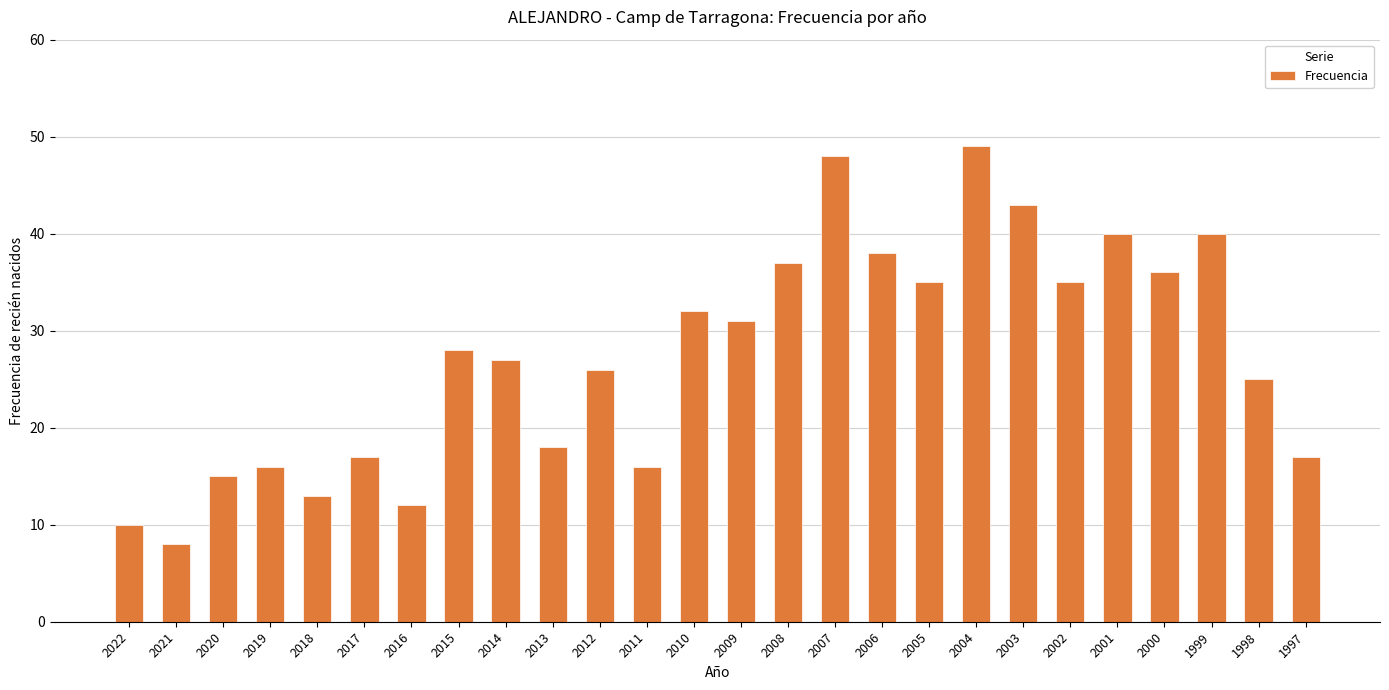

What is the change in value from 2015 to 2001?

+12